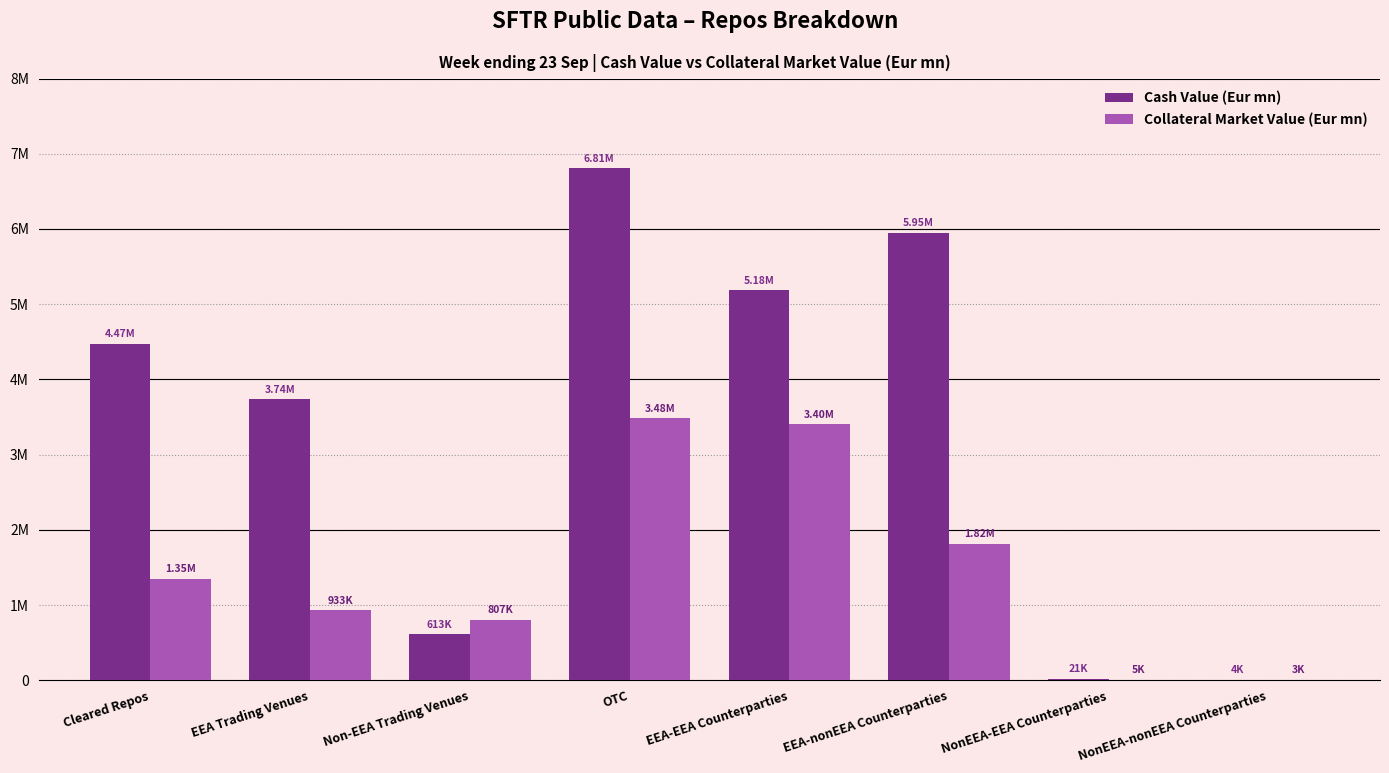

The Collateral Market Value (Eur mn) series shows 807021.4 at Non-EEA Trading Venues. True or false?

True